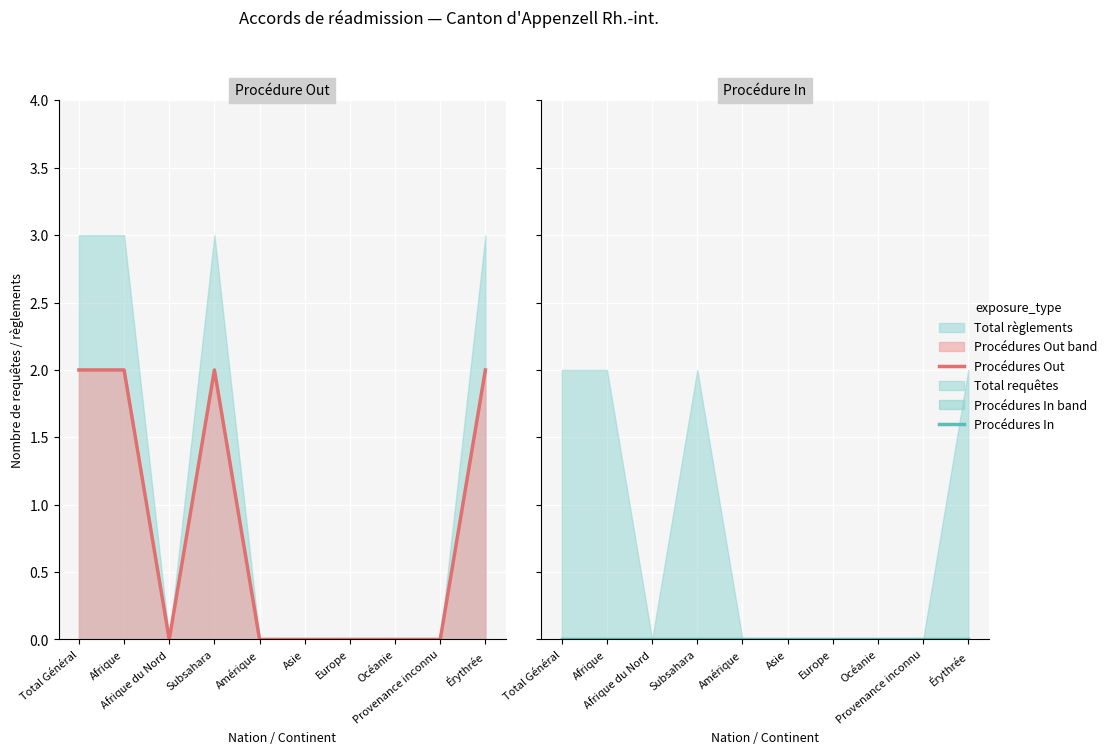

Which label corresponds to the largest value in the chart?

Total Général